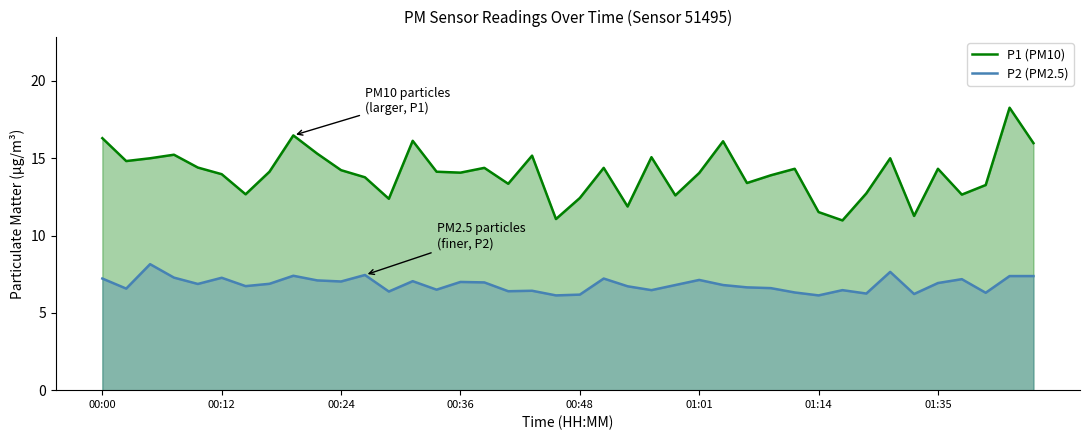

Rank the series by their average value, from lowest to highest.

P2 (PM2.5), P1 (PM10)